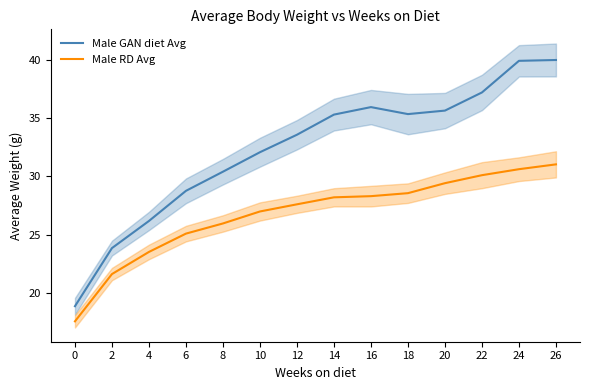

Where is the first local maximum for Male GAN diet Avg?

16